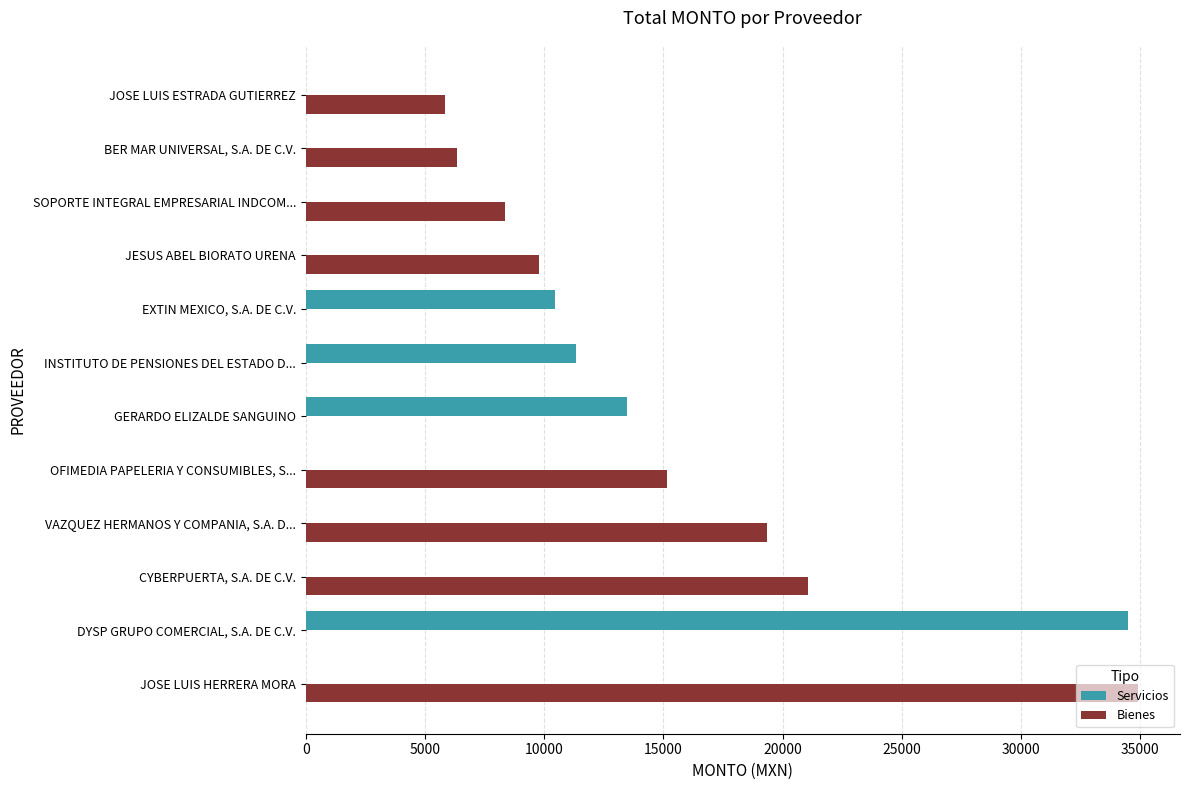

What value does the Bienes series have at JOSE LUIS ESTRADA GUTIERREZ?

5846.4